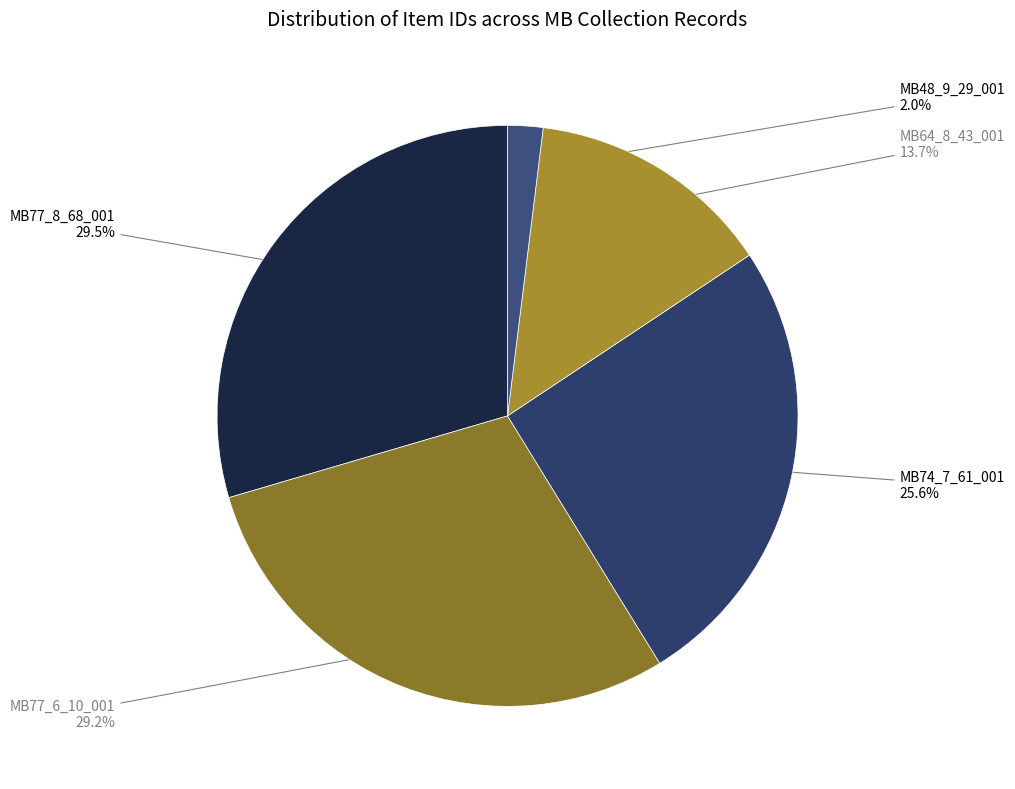

To the nearest percent, what is the difference between the largest and smallest slice percentages?

28%